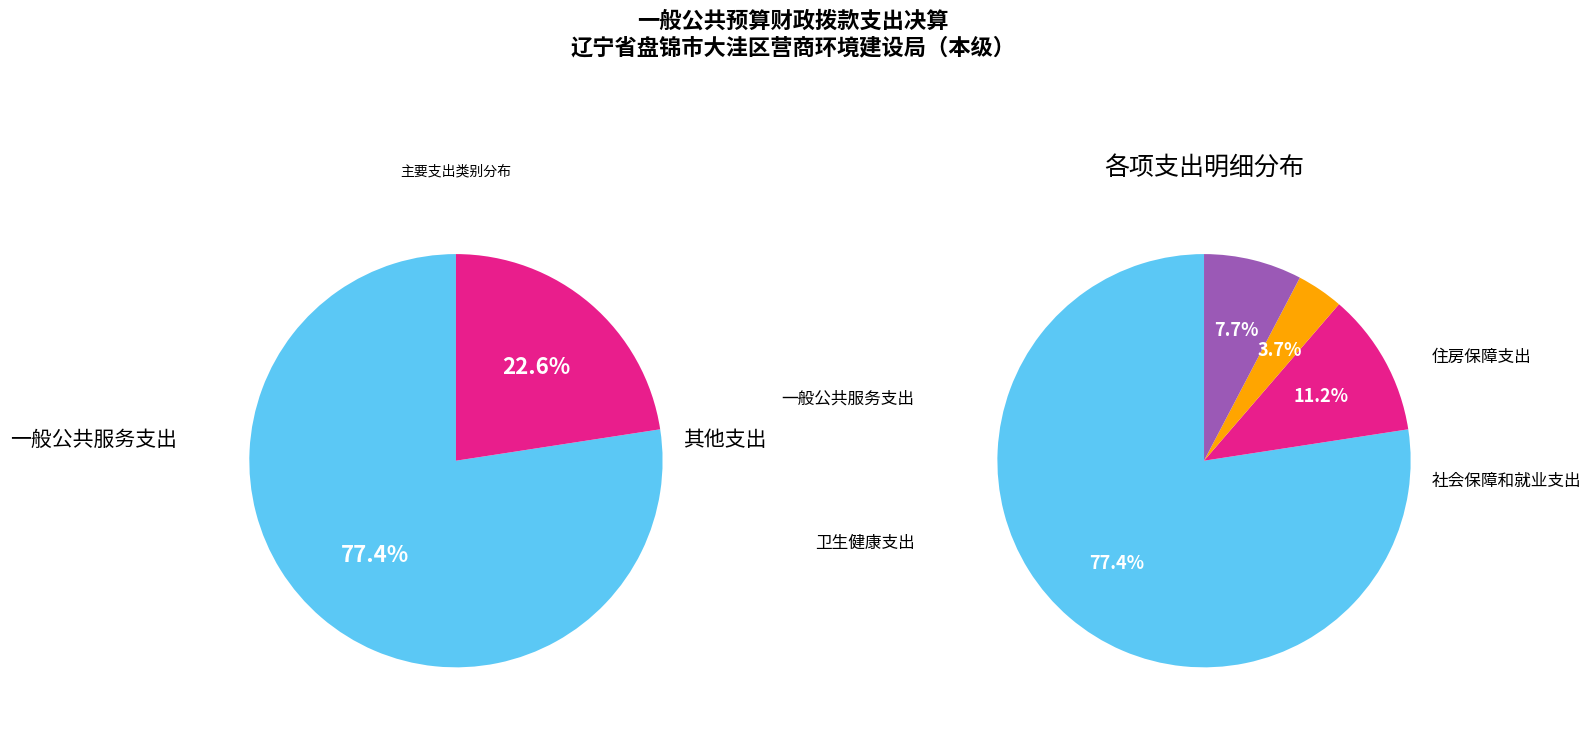

What is the total percentage of 社会保障和就业支出 and 一般公共服务支出?

88.7%